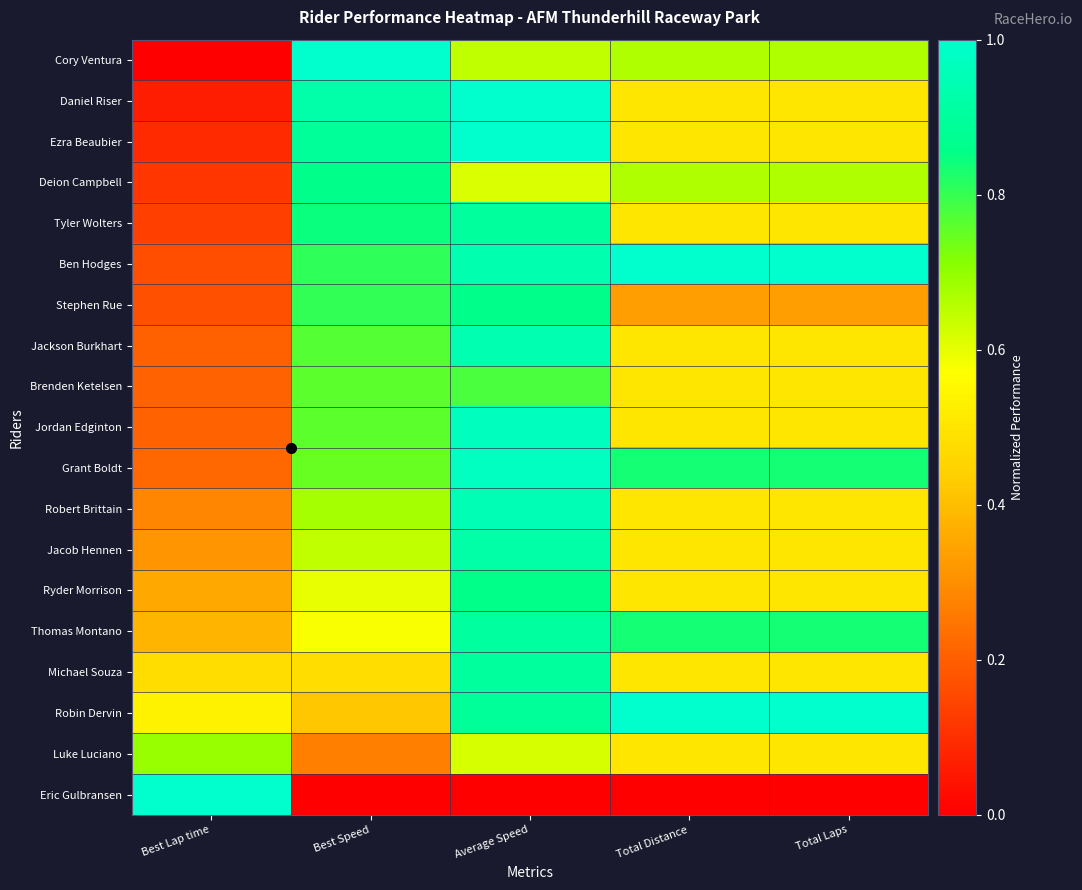

What is the maximum value shown in the chart?

1.0